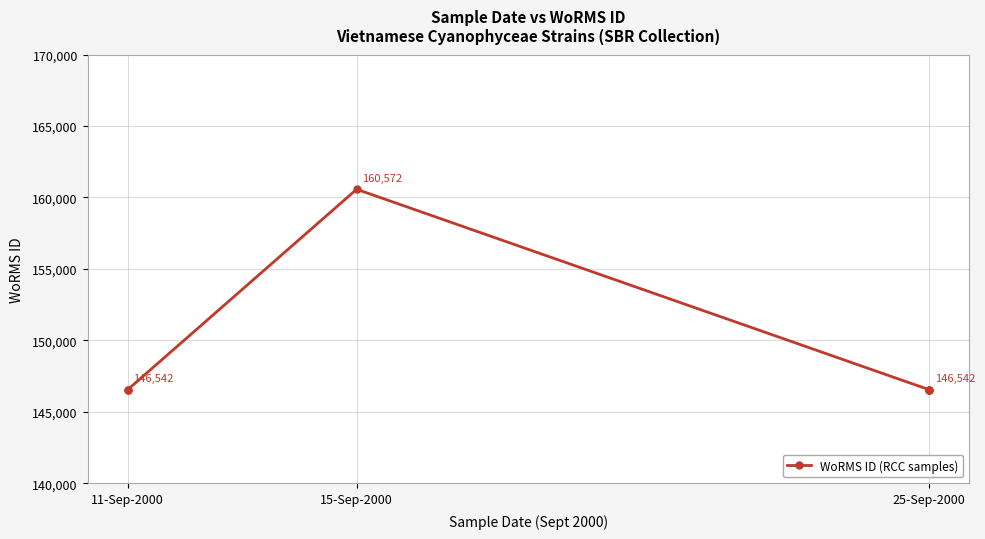

What is the label of the 3rd point from the left?

25-Sep-2000